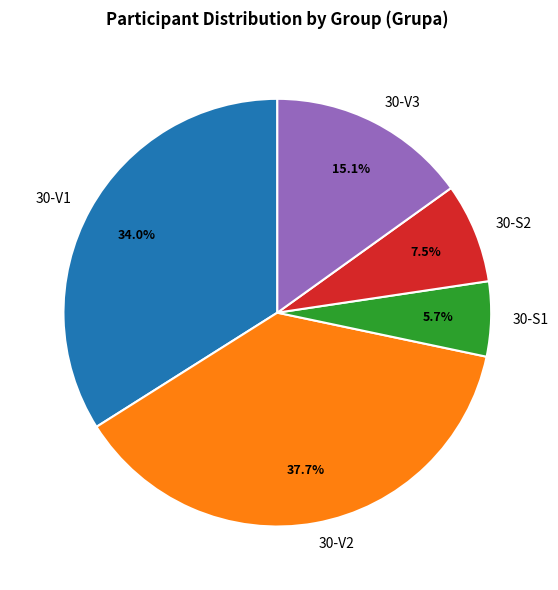

Does 30-S2 account for over 50% of the chart?

No